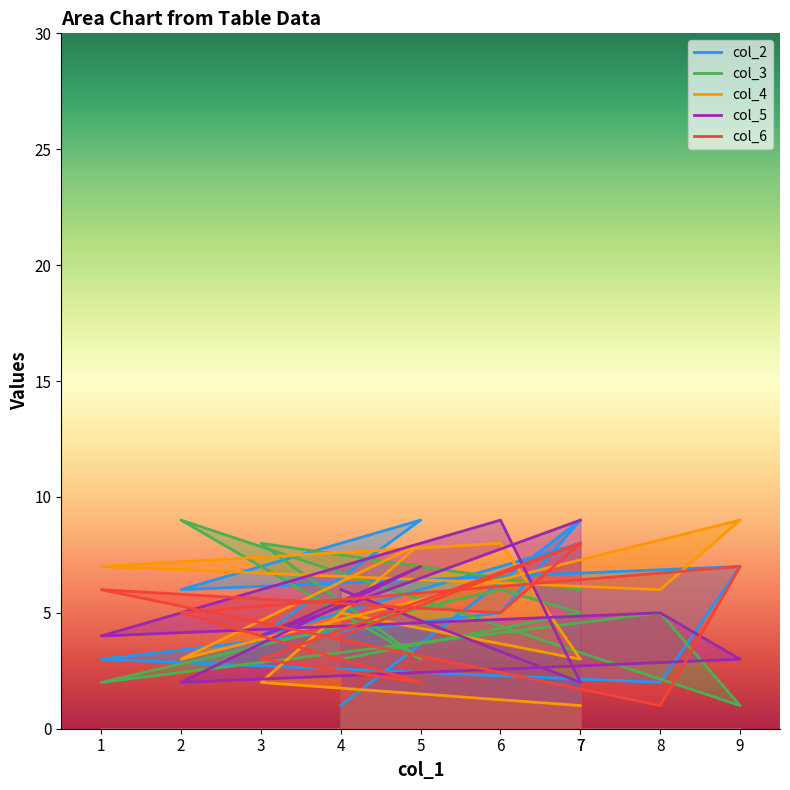

What is the sum of the col_4 values at 2 and 4?

8